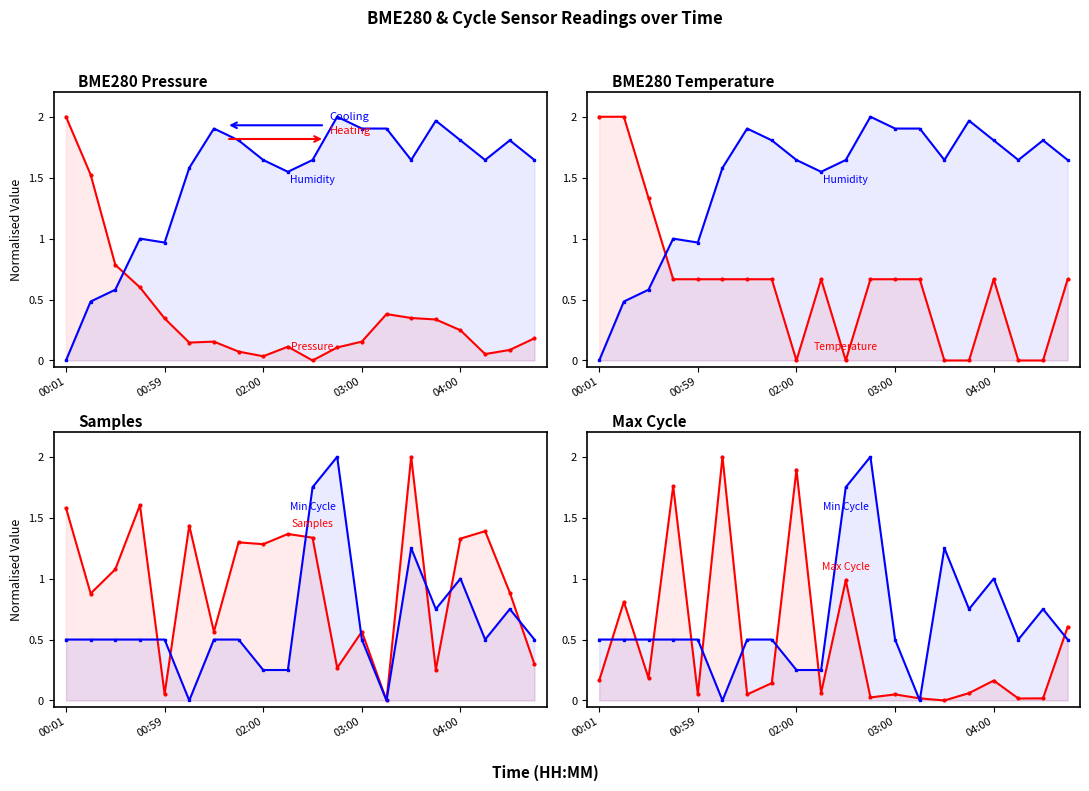

At which label does Samples first exceed 1?

00:01